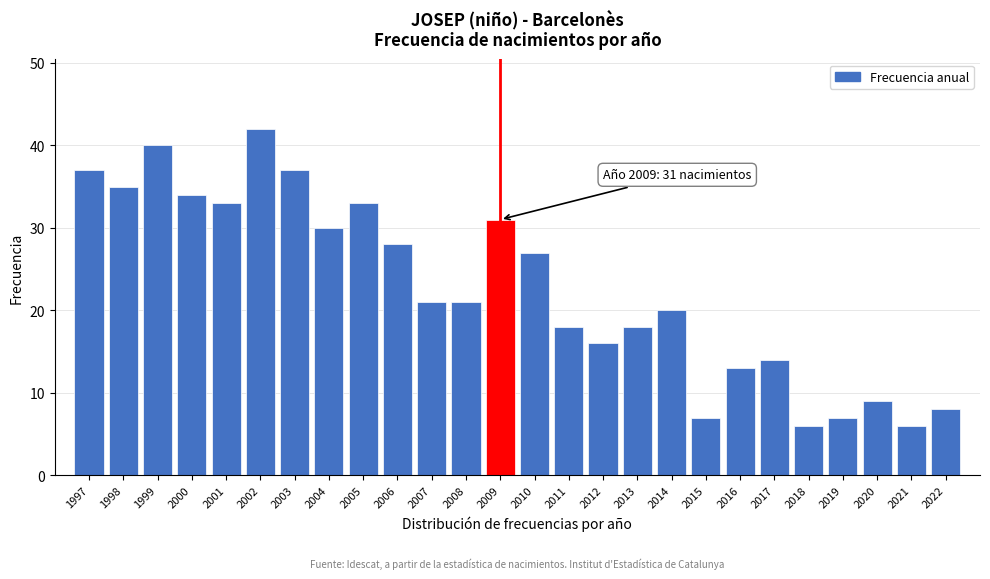

Reading left to right, list all the values displayed in this chart.

1997=37	1998=35	1999=40	2000=34	2001=33	2002=42	2003=37	2004=30	2005=33	2006=28	2007=21	2008=21	2009=31	2010=27	2011=18	2012=16	2013=18	2014=20	2015=7	2016=13	2017=14	2018=6	2019=7	2020=9	2021=6	2022=8